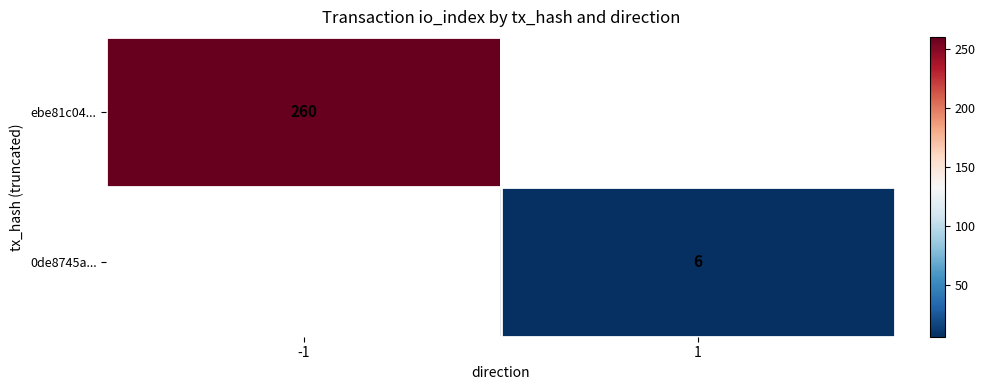

Is the value of 0de8745a... at 1 greater than the value of ebe81c04... at -1?

No